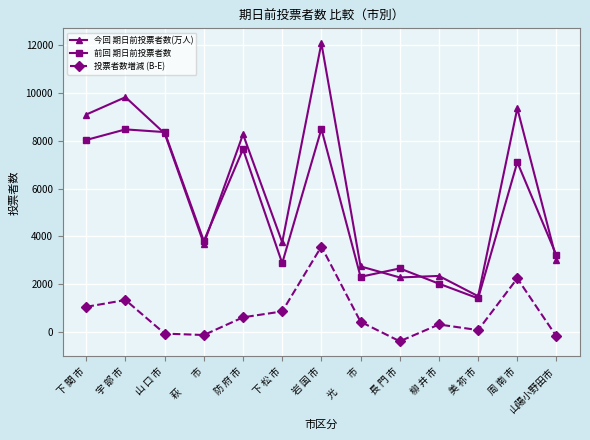

What is the average value of the 前回 期日前投票者数 series?

5108